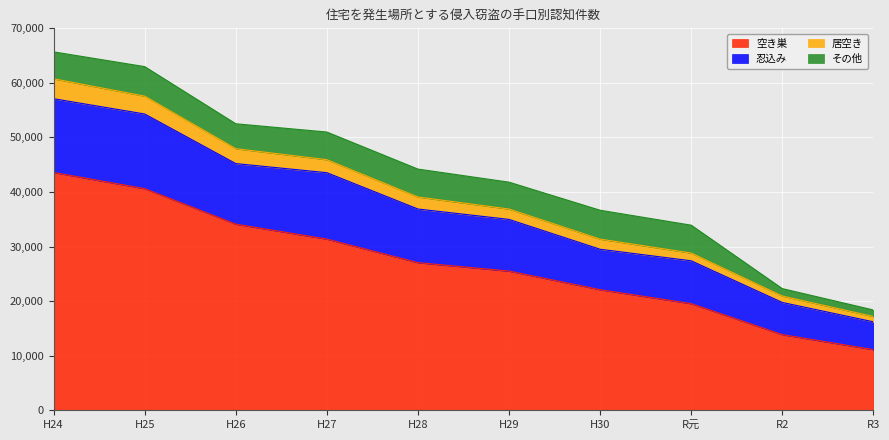

True or false: 居空き and 空き巣 intersect in this chart.

False